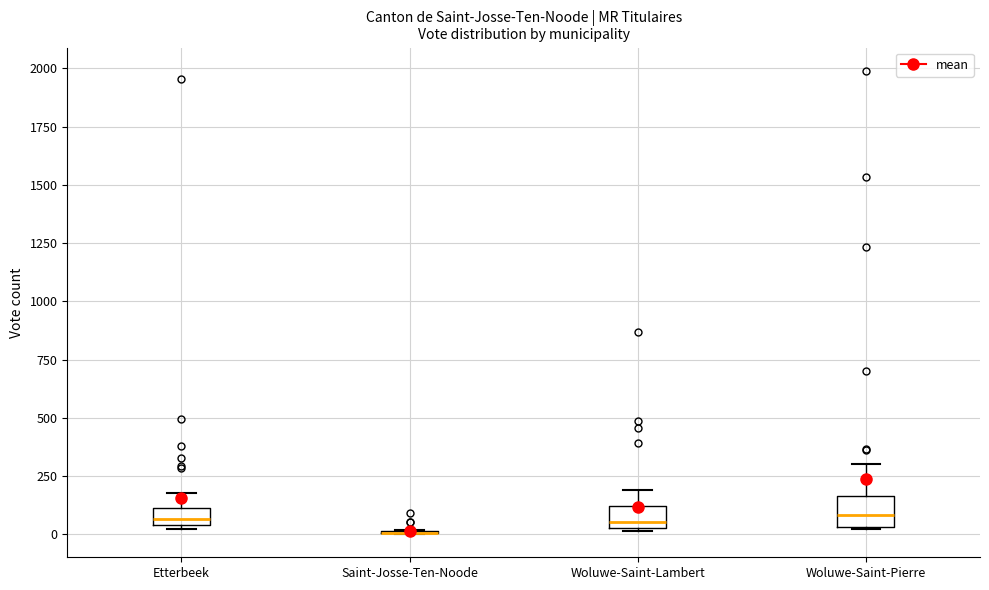

Where does the median line of the box for Woluwe-Saint-Pierre sit on the y-axis? The values are not printed on the chart, so give them approximately, as read against the axis.

100